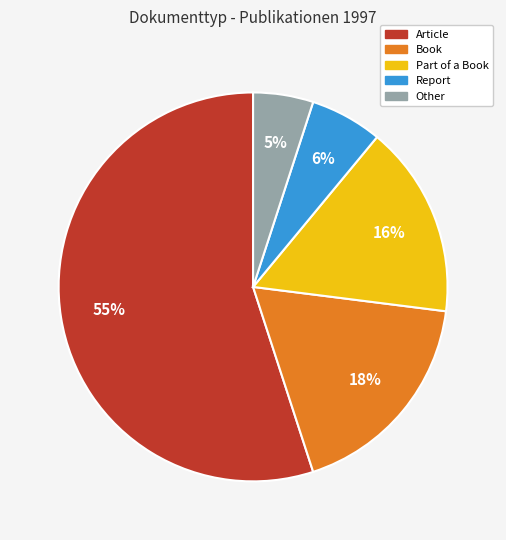

What percentage is the Book slice, to the nearest percent?

18%